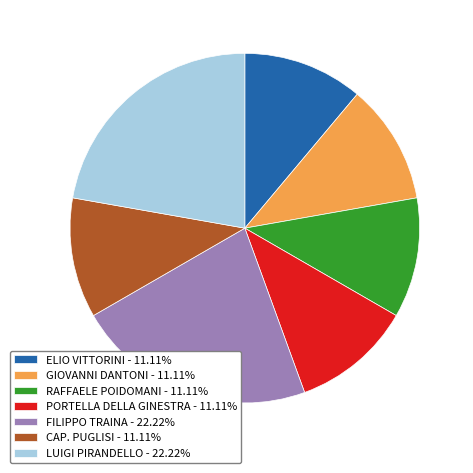

How many segments does this pie chart have?

7